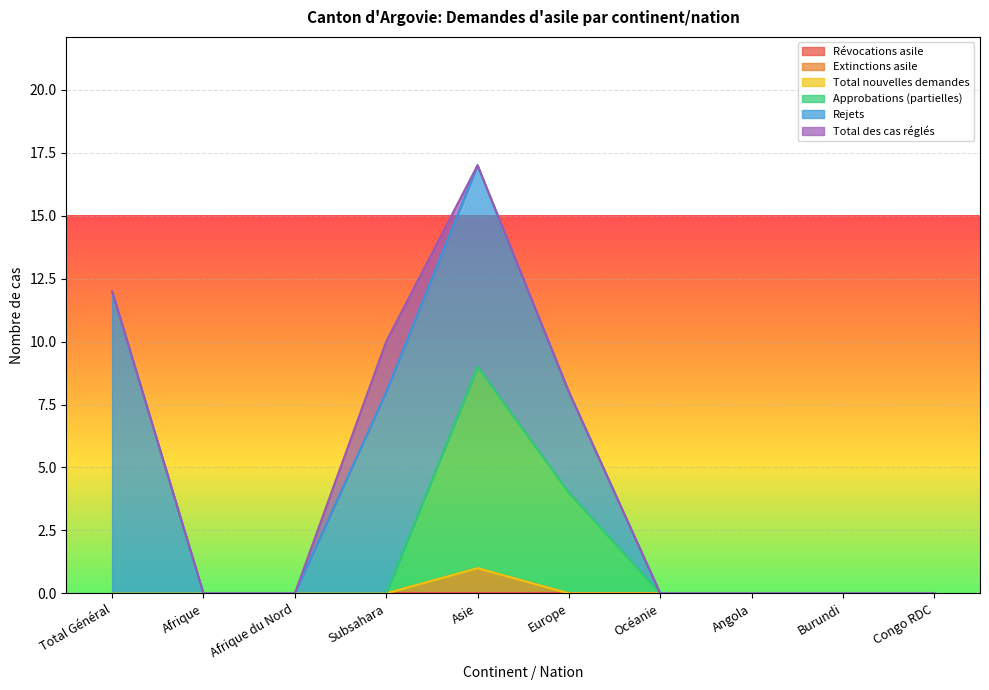

The value of Extinctions asile at Total Général is -1. True or false?

False